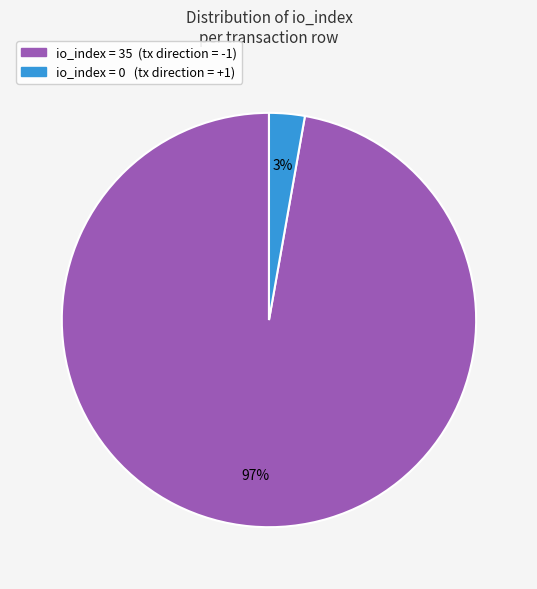

To the nearest percent, what is the average slice percentage?

50%